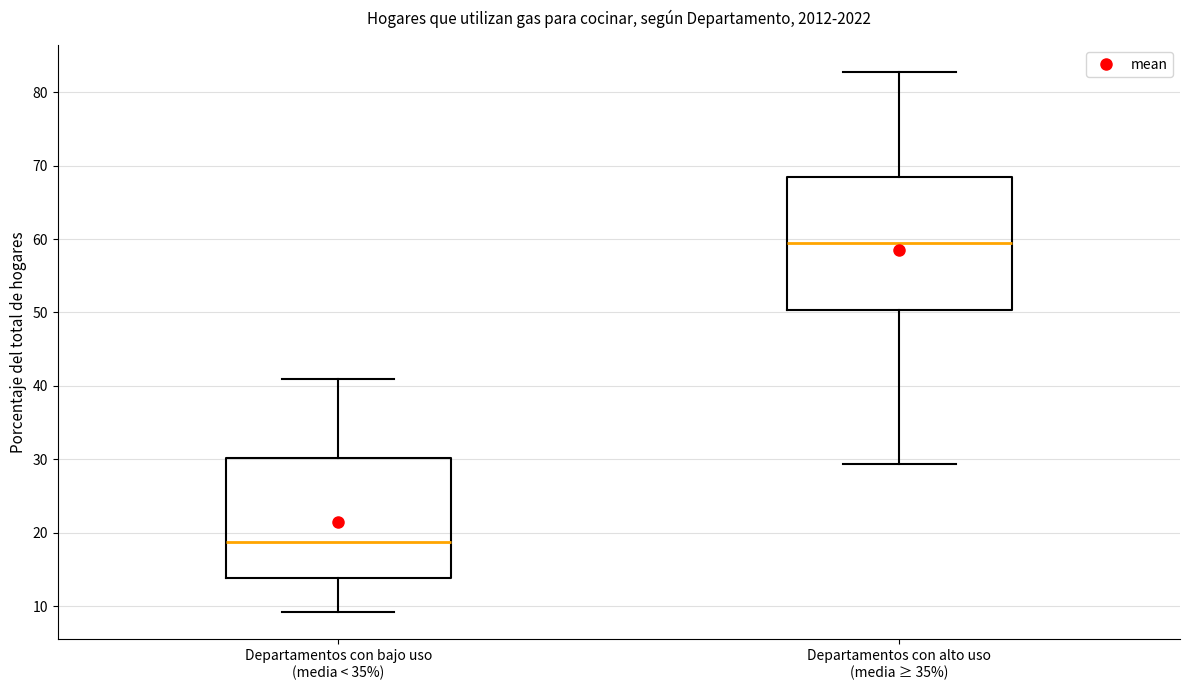

Reading left to right, read every box against the y-axis: the position of its median line, the range the box covers, and the ends of its whiskers. The values are not printed on the chart, so give them approximately, as read against the axis.

Departamentos con bajo uso (media < 35%): median 19, box 14 to 30, whiskers 9 to 41
Departamentos con alto uso (media ≥ 35%): median 60, box 50 to 68, whiskers 29 to 83